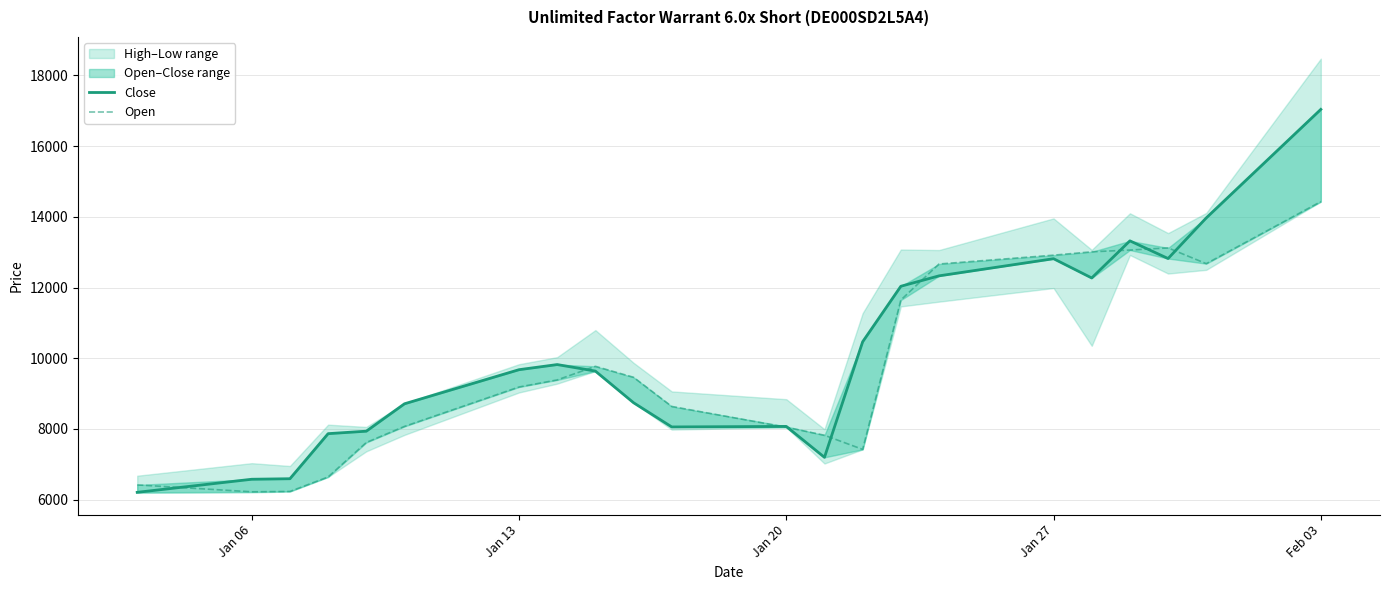

True or false: Close has a value of 14060 at 7.

False